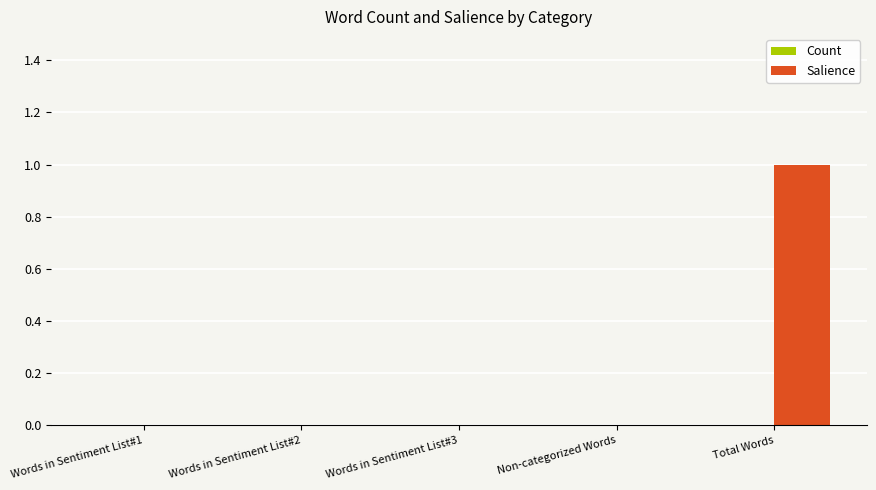

Between Words in Sentiment List#3 and Total Words, which is larger?

Total Words